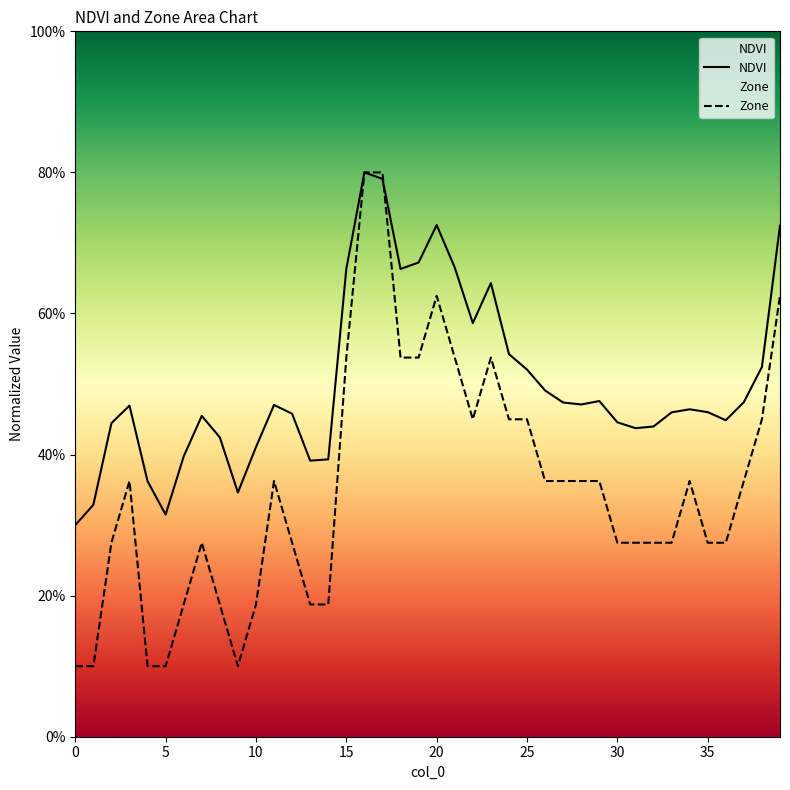

List the series in order of their overall mean, highest first.

NDVI, Zone